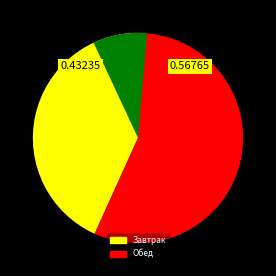

Combined, what portion of the pie is Обед and Завтрак?

100.0%